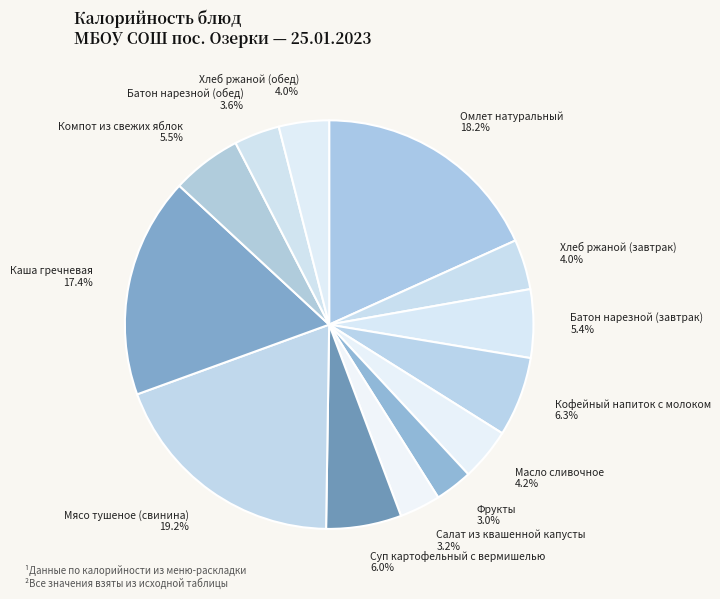

How many slices are in this pie chart?

13